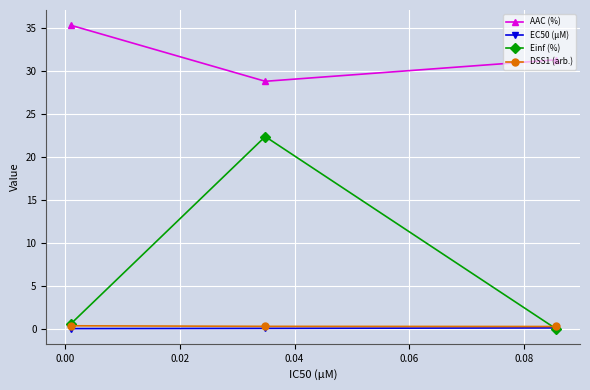

Count the number of data series in this chart.

4